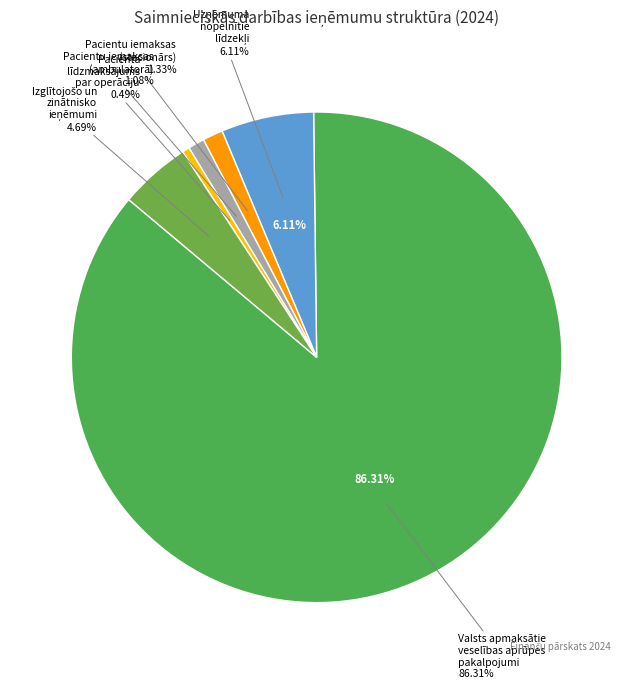

How many slices are in this pie chart?

6